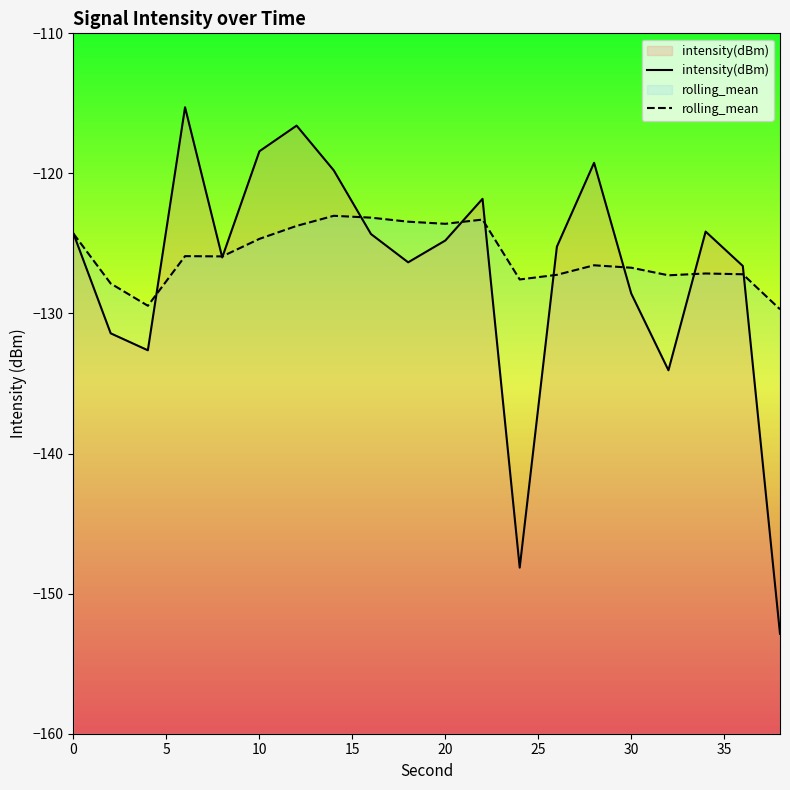

What is the average value of the rolling_mean series?

-125.9